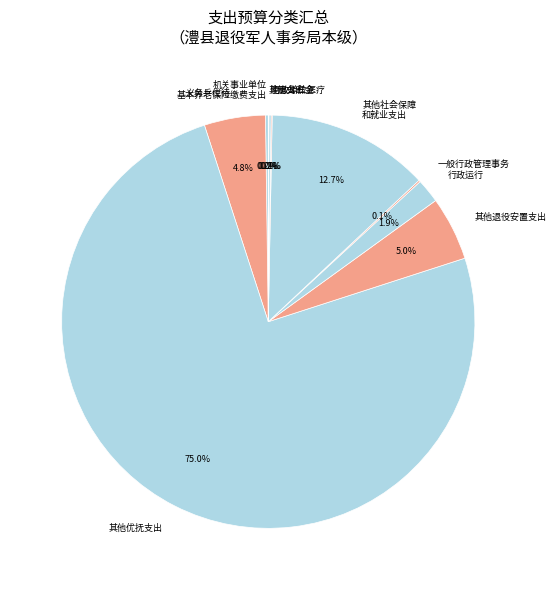

To the nearest percent, what is the difference between the largest and smallest slice percentages?

75%